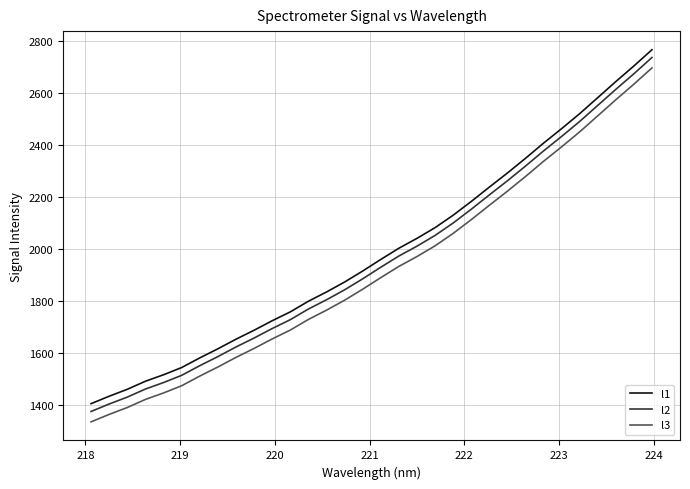

What is the minimum value for l1?

1404.7